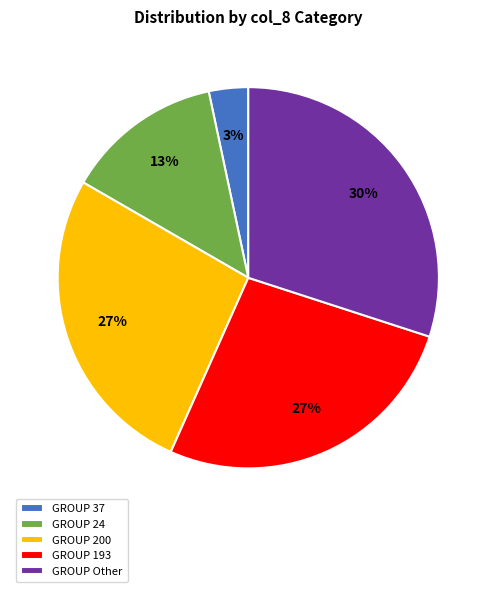

To the nearest percent, what percentage of the pie is GROUP Other?

30%